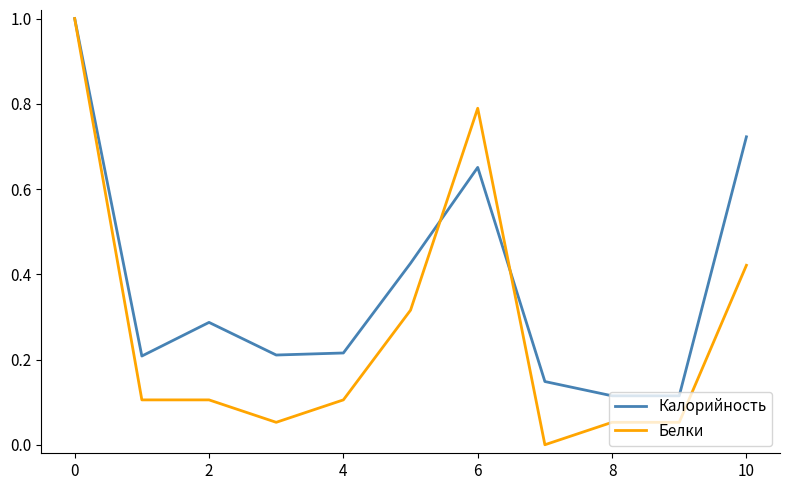

Which series has the largest range (max minus min)?

Белки